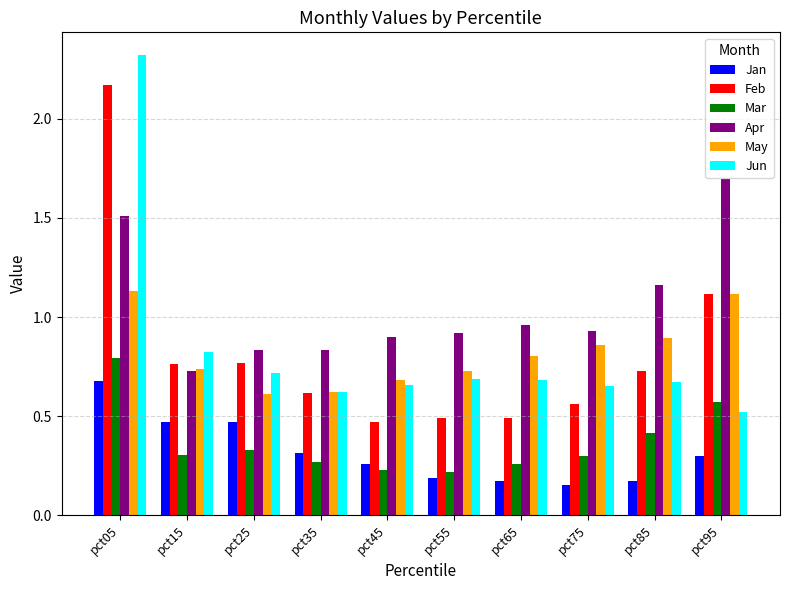

Where is Jun nearest to the value 1?

pct15